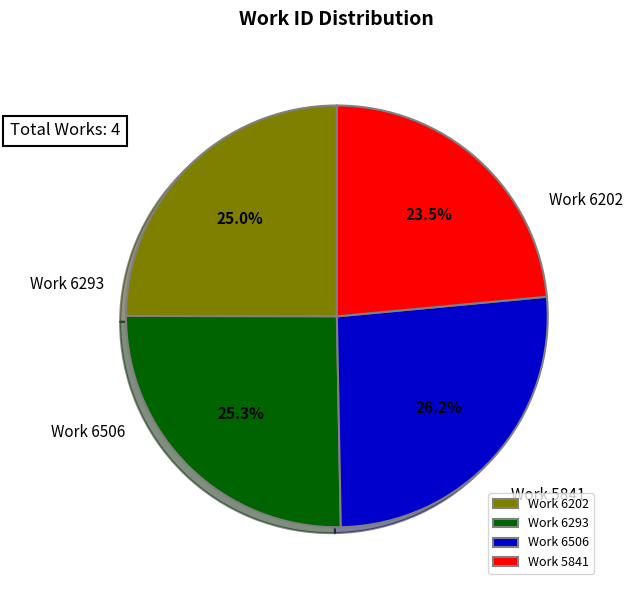

To the nearest percent, what is the combined percentage of Work 5841 and Work 6202?

48%